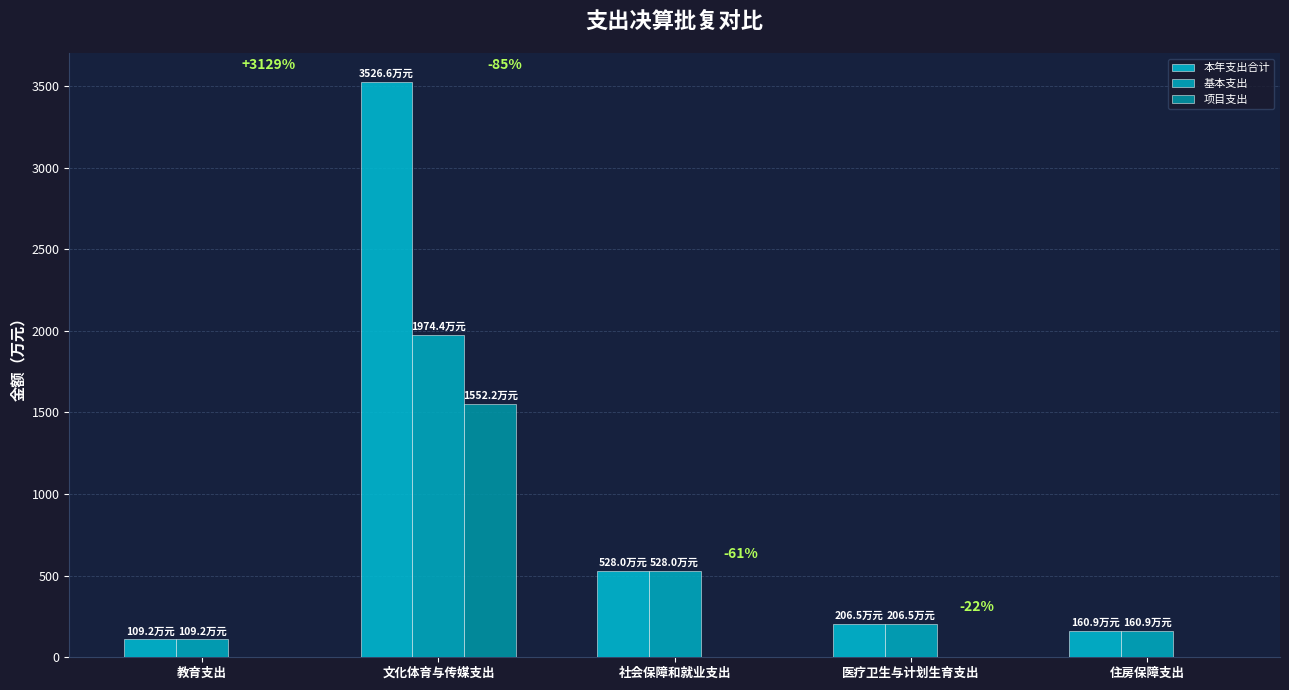

Which category has the lowest value across all series?

教育支出